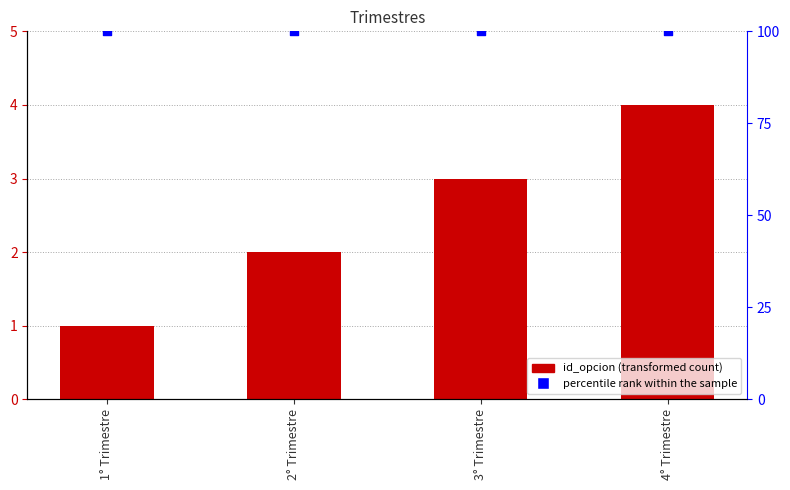

What is the total value across all series at 3° Trimestre?

103